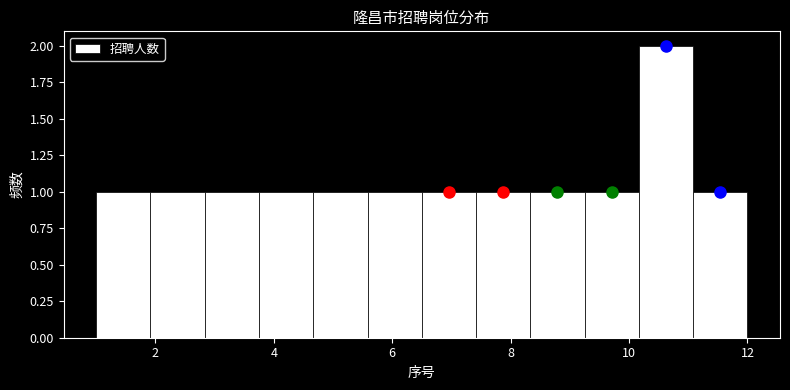

Reading left to right, list every bar in this chart as the range it spans on the x-axis followed by its height. Neither the bar edges nor the heights are printed on the chart, so give them approximately, as read against the axes.

1.0 to 2.0: 1
2.0 to 2.8: 1
2.8 to 3.8: 1
3.8 to 4.6: 1
4.6 to 5.6: 1
5.6 to 6.6: 1
6.6 to 7.4: 1
7.4 to 8.4: 1
8.4 to 9.2: 1
9.2 to 10.2: 1
10.2 to 11.0: 2
11.0 to 12.0: 1